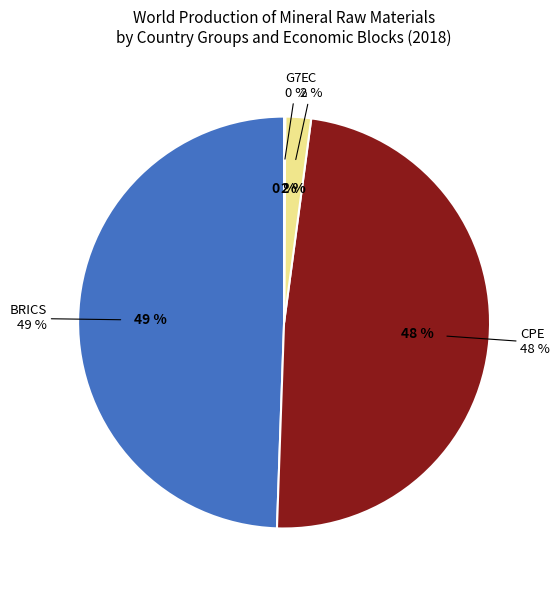

Which has a higher value, EC or CPE?

CPE